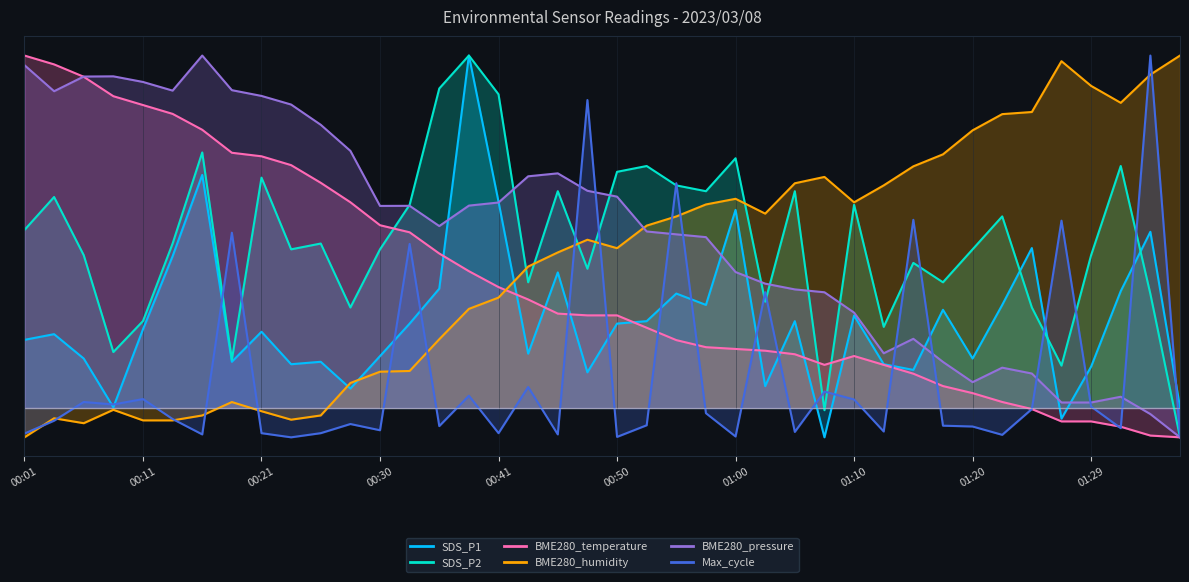

How many data points does each series have?

40